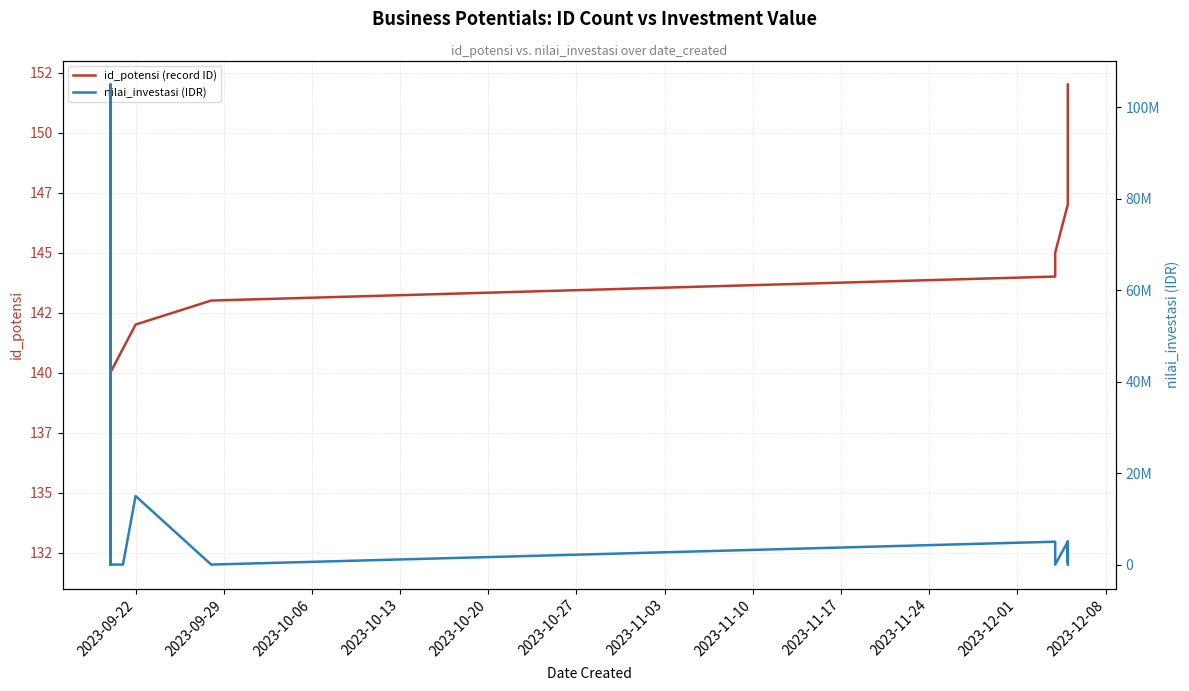

How many data points in nilai_investasi (IDR) are above 0?

9